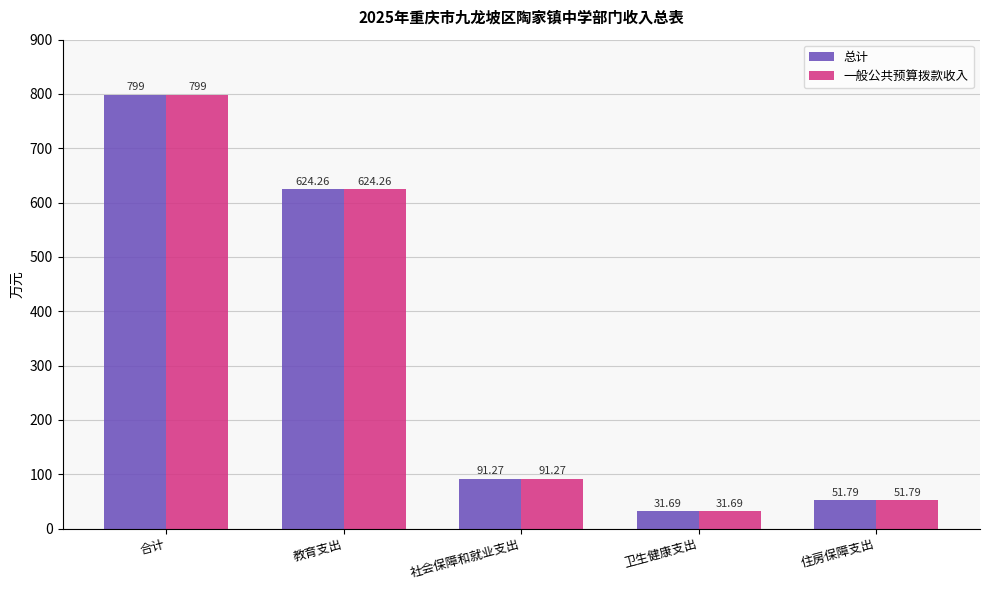

What is the average value of the 一般公共预算拨款收入 series?

319.6